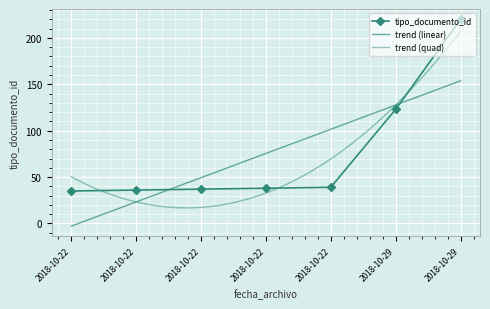

What is the difference between the maximum and second lowest values?

184